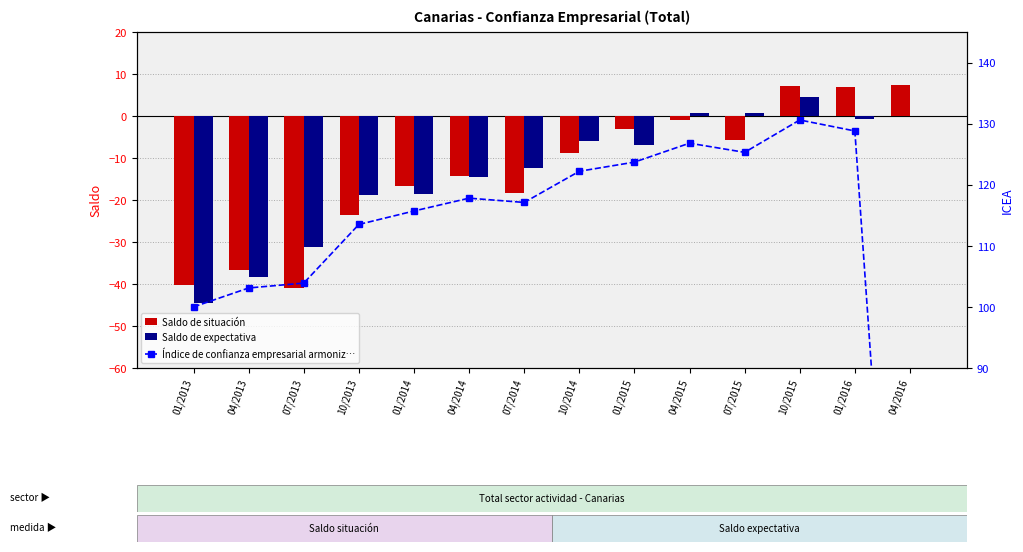

What is the highest value of the Saldo de situación series?

7.4